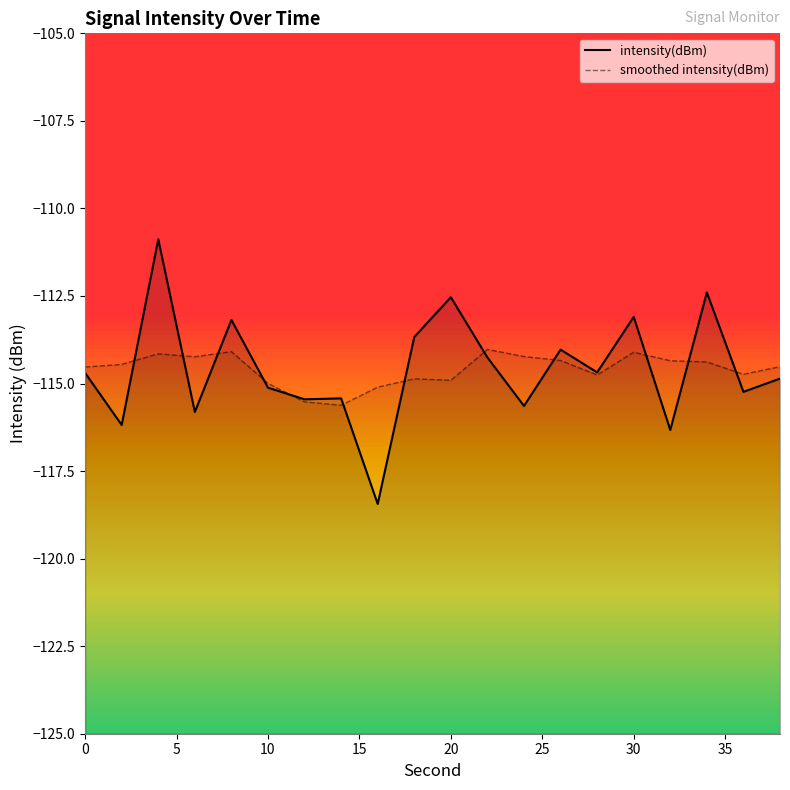

How many distinct data groups are displayed?

2